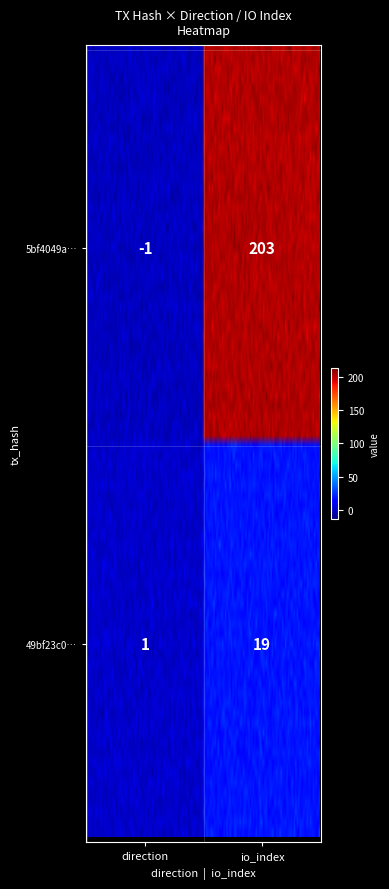

Reading left to right, list all the values displayed in this chart.

5bf4049af8de959af9b916f13332aeb0d36b17e: -1=-1	1=203
49bf23c04b96bd91430a067519217eb73692aad: -1=1	1=19